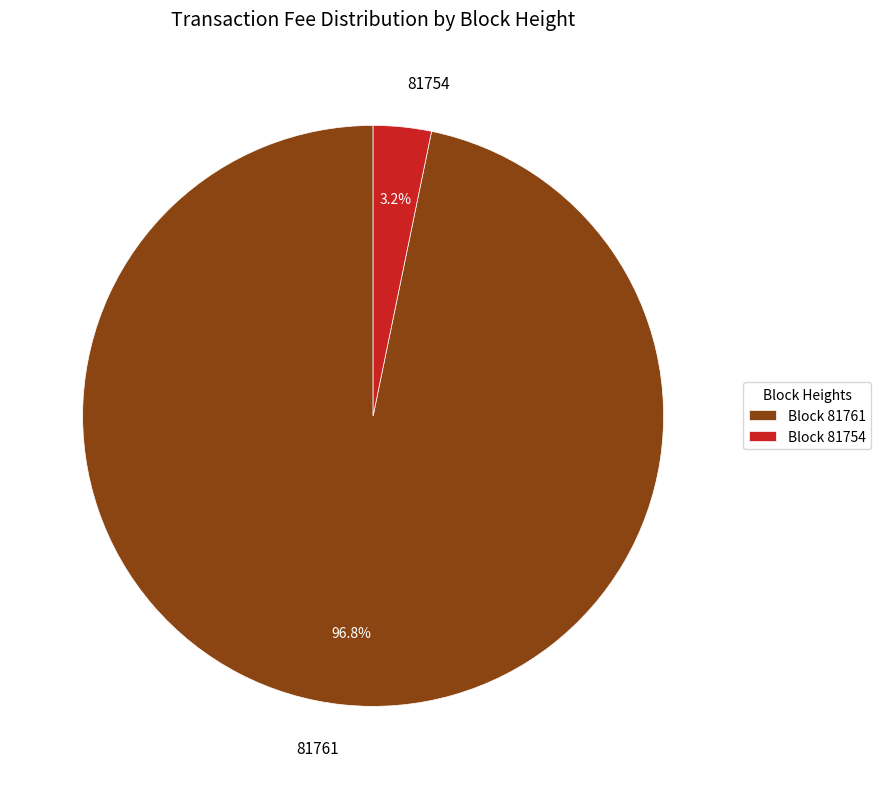

How much of the chart is everything except 81761?

3.2%